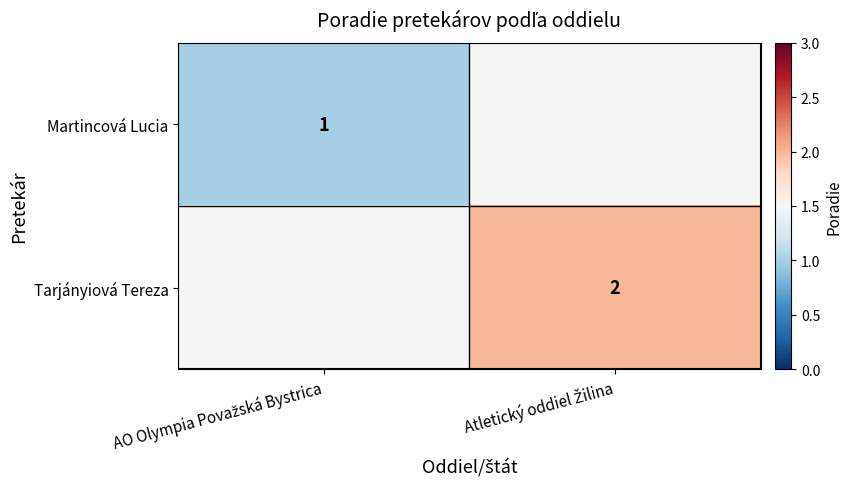

What is the minimum value shown in the chart?

1.0